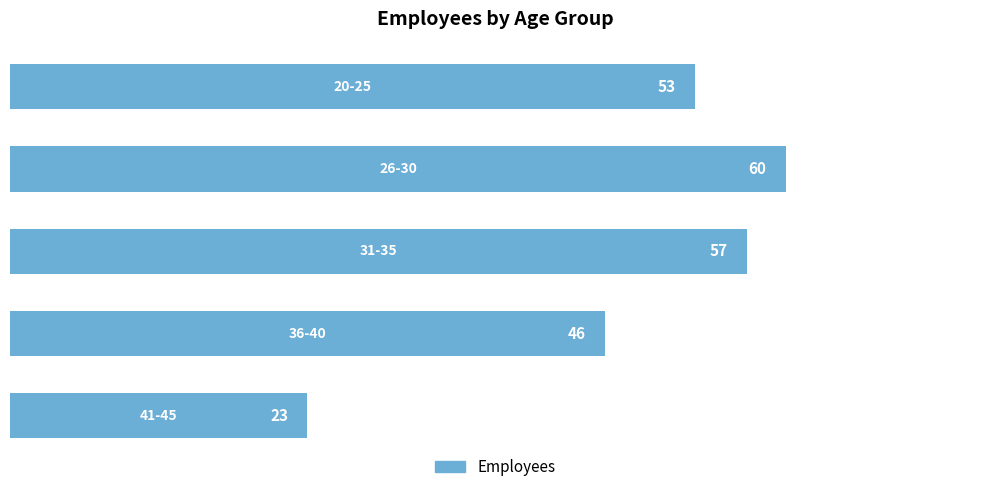

True or false: the data shows 53 at 0.

True